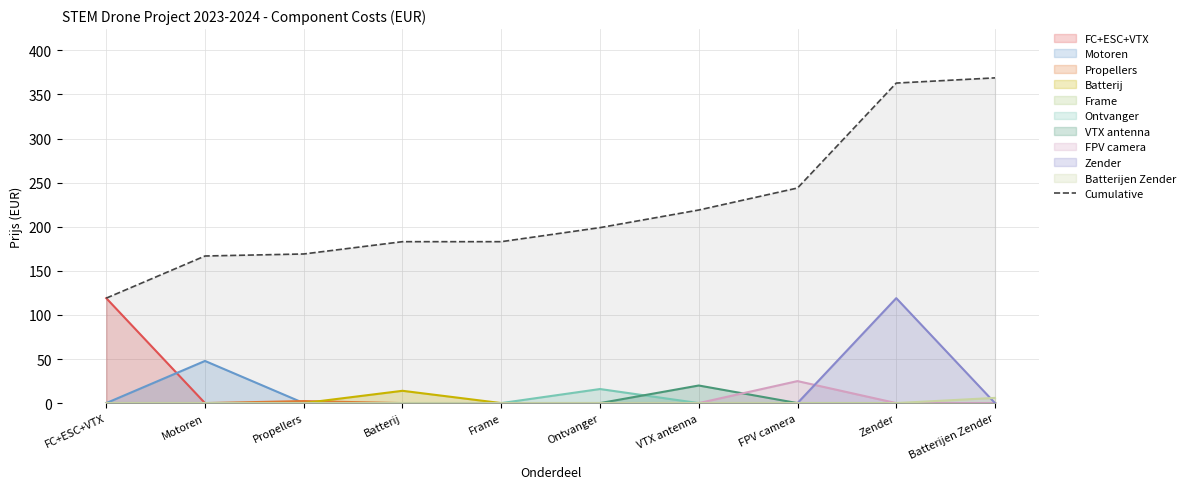

The chart shows a value of 119.0 at FC+ESC+VTX. True or false?

True